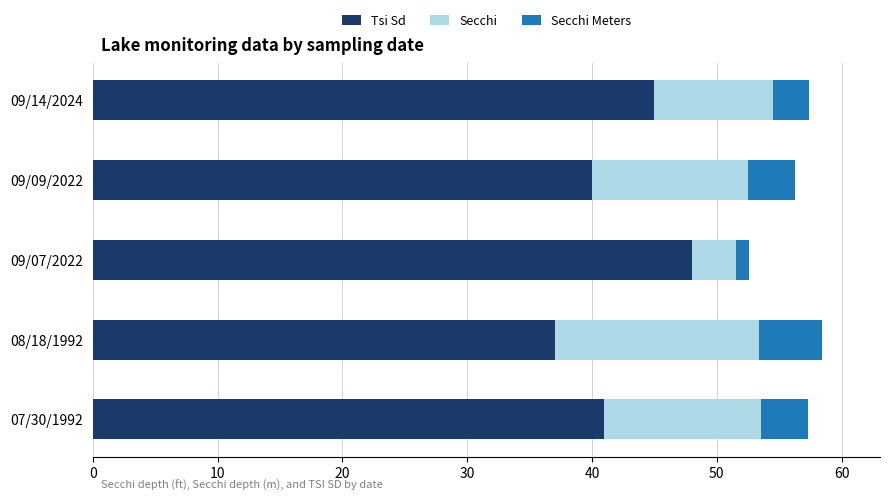

Which category has the lowest value in the Tsi Sd series?

08/18/1992